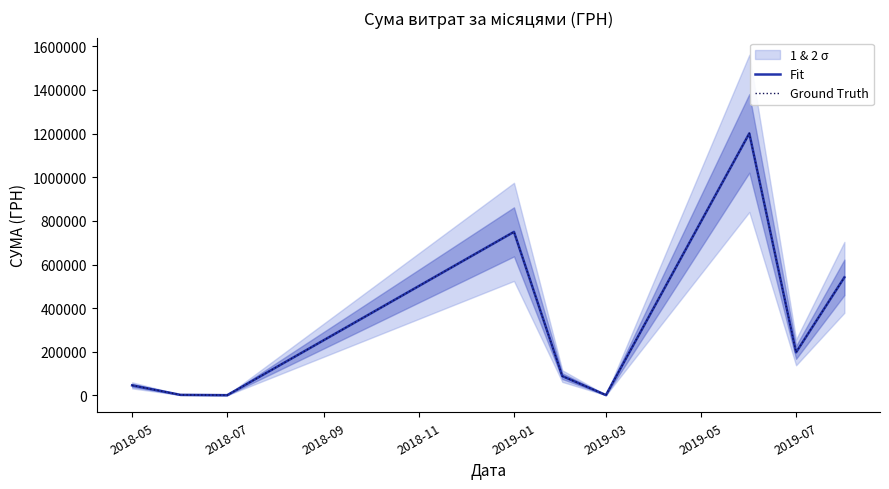

Is the value of Ground Truth at 2019-03 greater than the value of Fit at 2019-01?

No